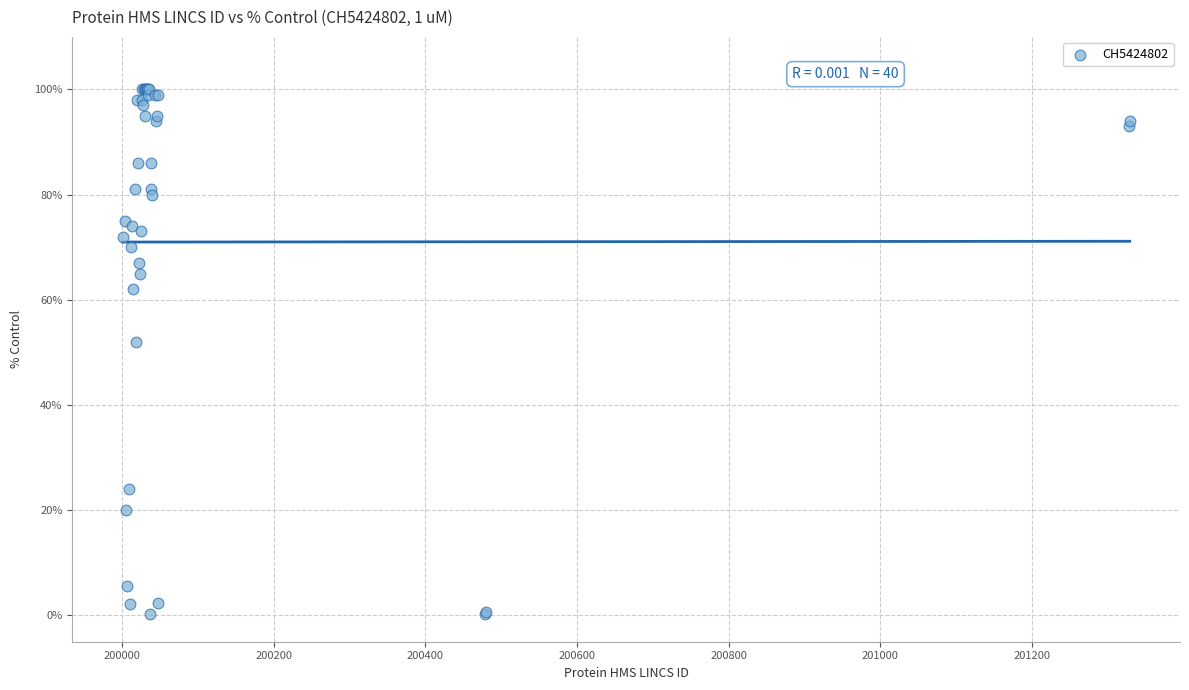

What Y value in the scatter plot is closest to 50?

52.0